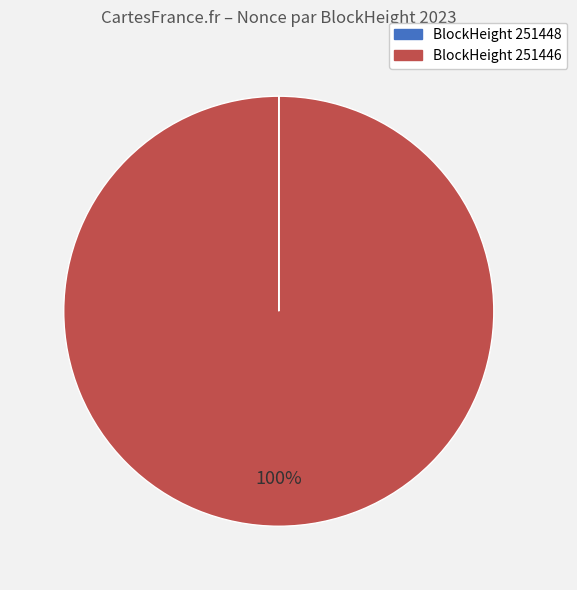

Does any single category account for the majority?

Yes